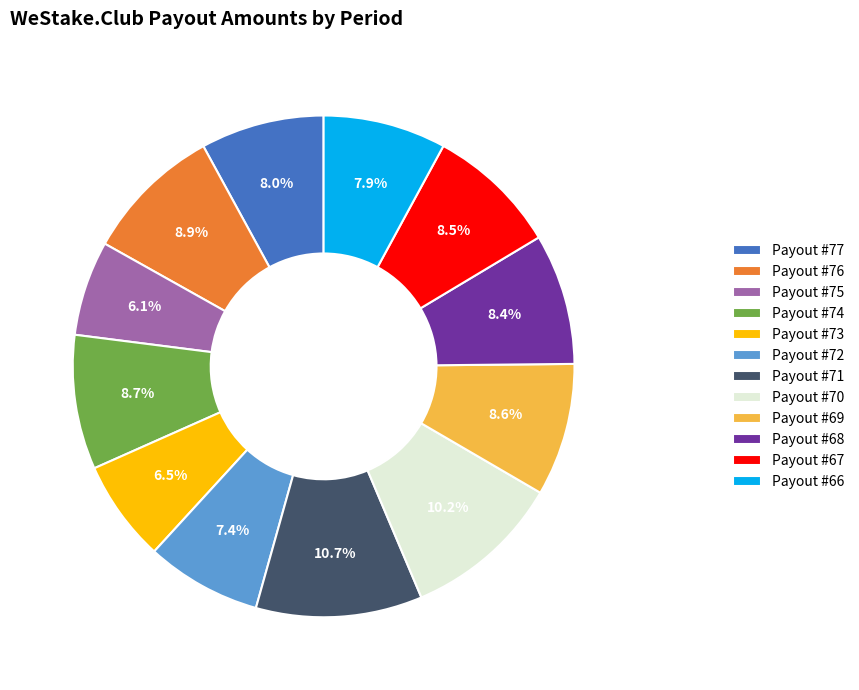

Which has a higher value, Payout #66 or Payout #74?

Payout #74